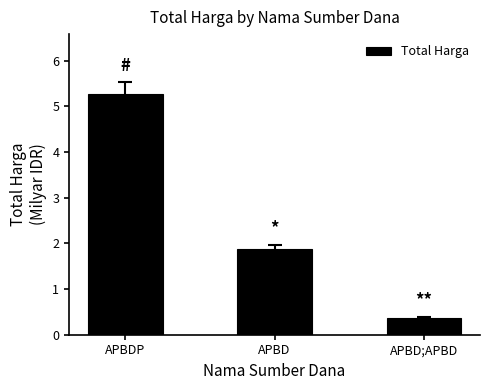

Reading left to right, what are all the values shown in this chart?

5.3	1.9	0.4